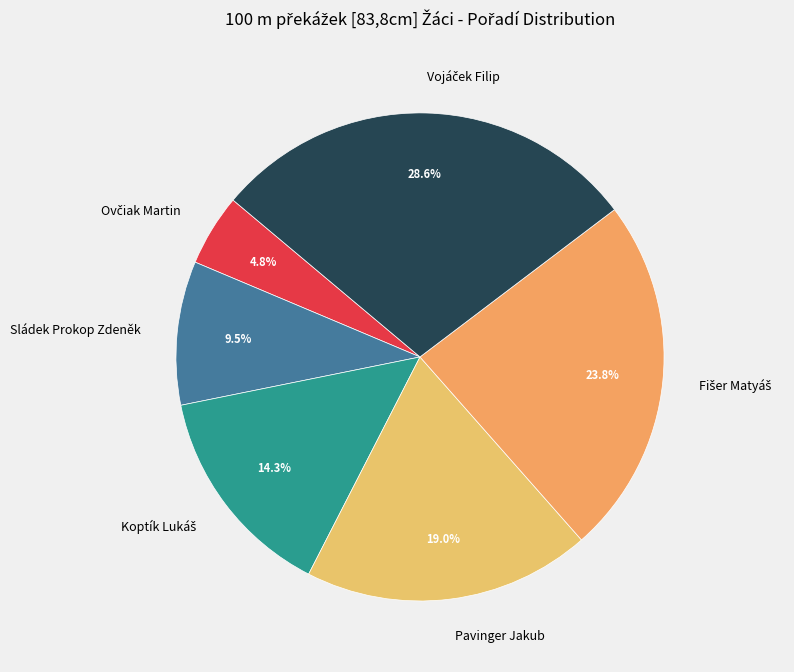

What portion of the pie excludes Pavinger Jakub?

81.0%